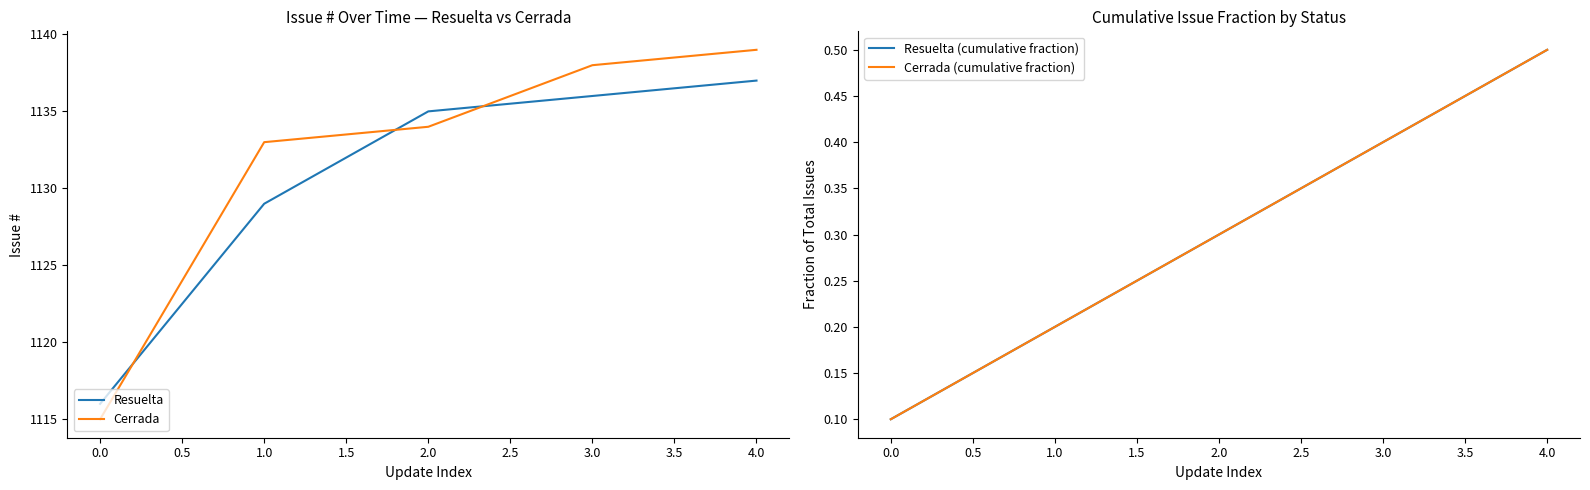

List the labels in order of Cerrada value, smallest first.

0.0, 1.0, 2.0, 3.0, 4.0